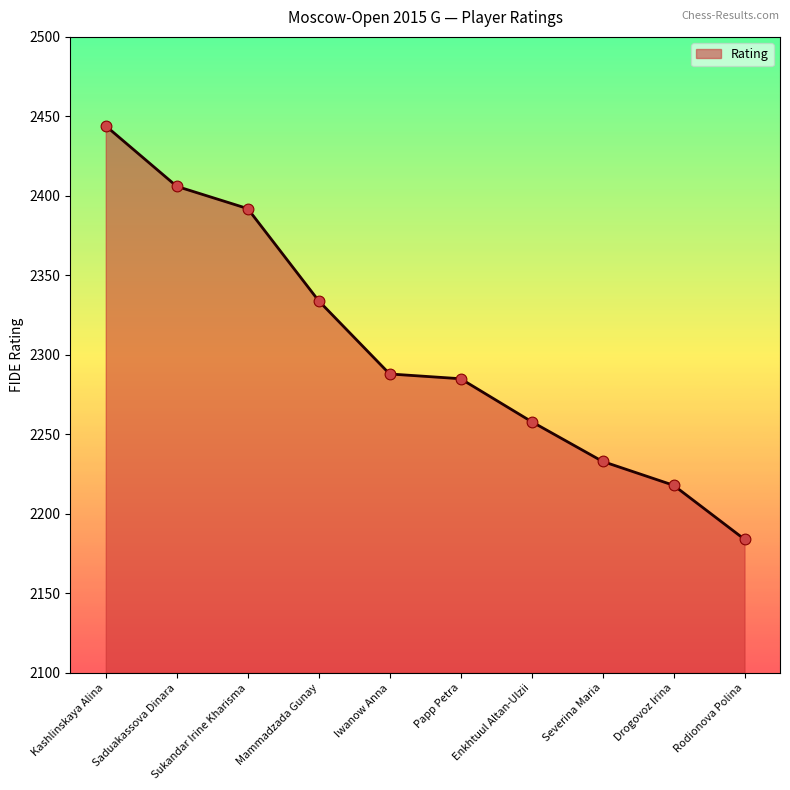

What is the change in value from Mammadzada Gunay to Rodionova Polina?

-150